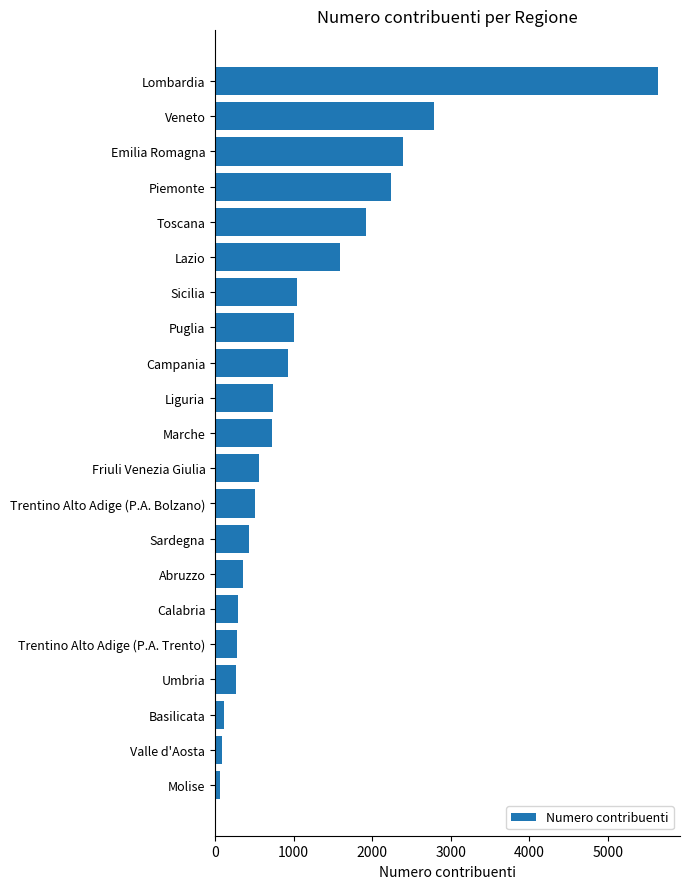

What is the ratio of the value at Emilia Romagna to the value at Abruzzo?

6.8